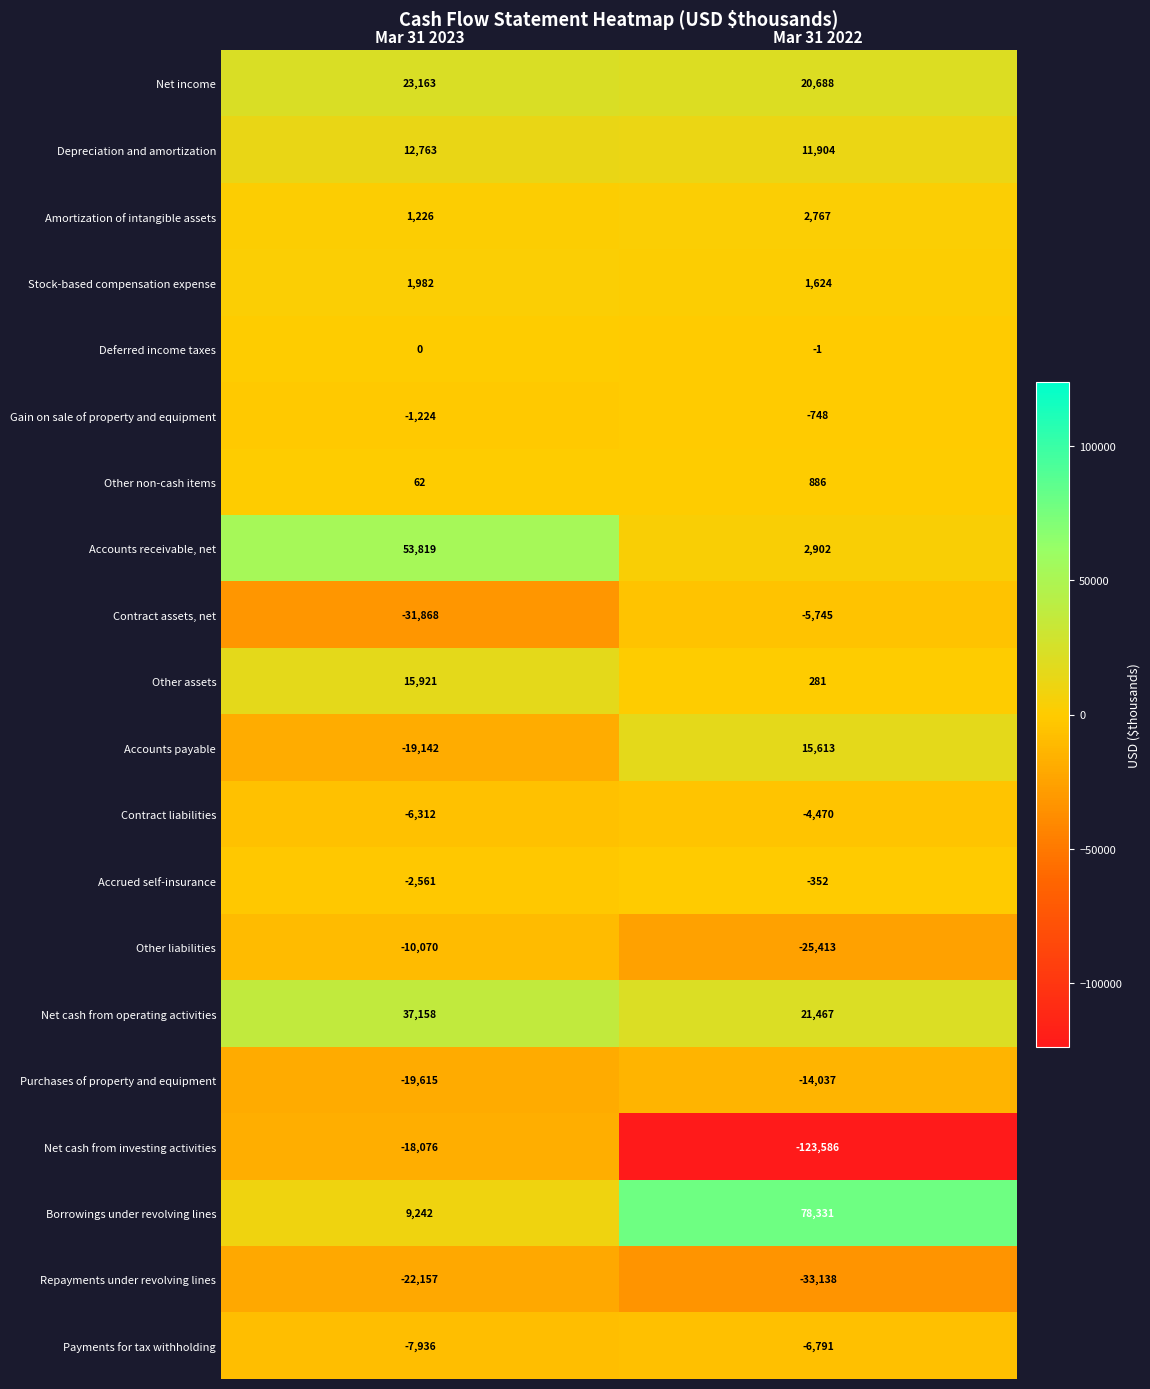

Which series has the largest total across all categories?

Borrowings under revolving lines